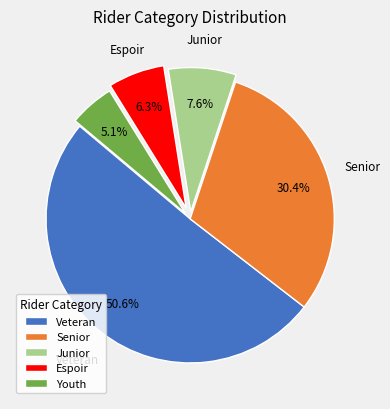

Between Senior and Espoir, which is larger?

Senior